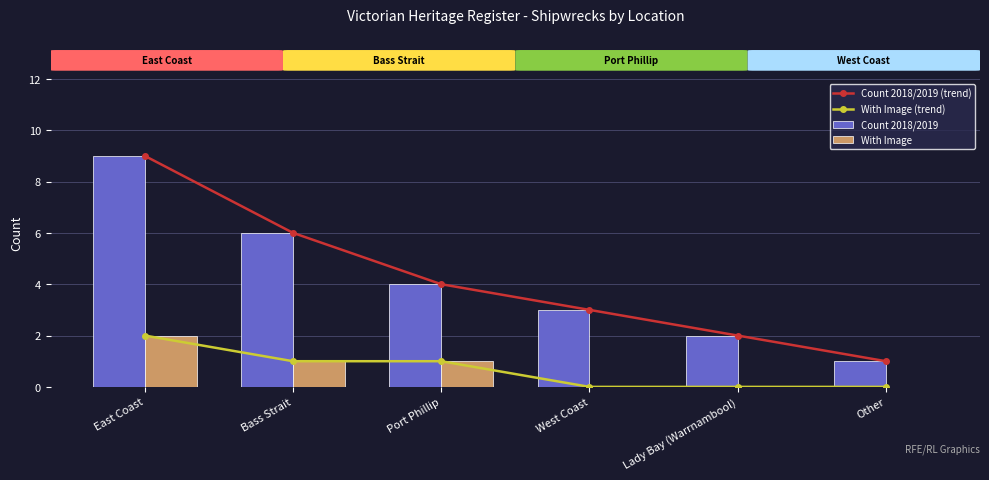

Between Bass Strait and Port Phillip, which series saw the biggest shift?

Count 2018/2019 (trend)